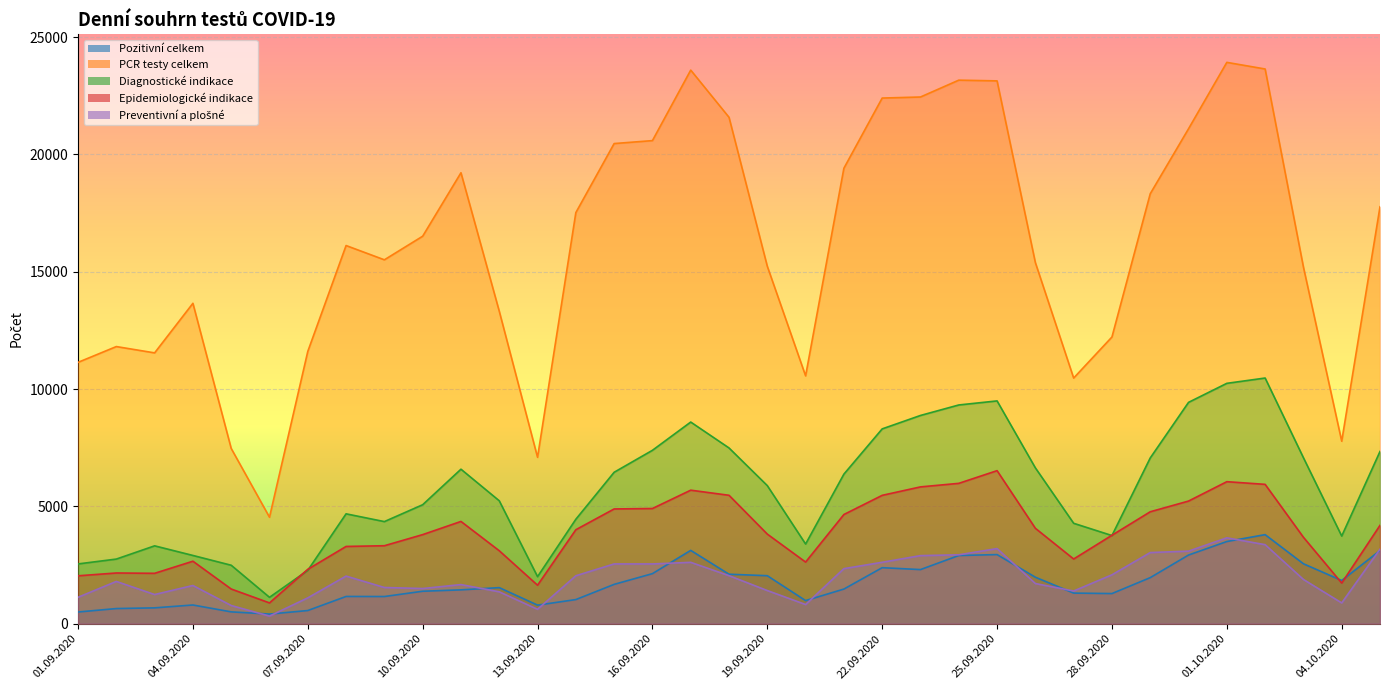

The value of Epidemiologické indikace at 01.10.2020 is 1266. True or false?

False